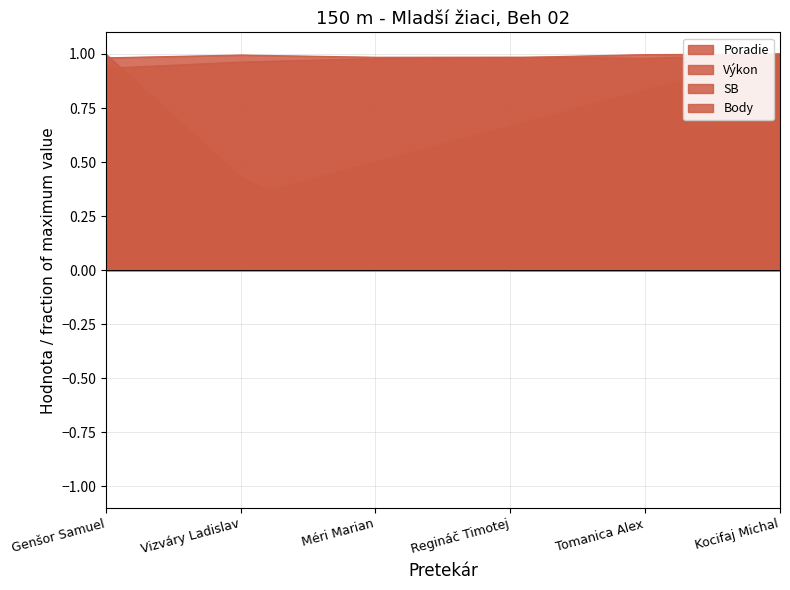

At which category is the sum across all series the highest?

Genšor Samuel